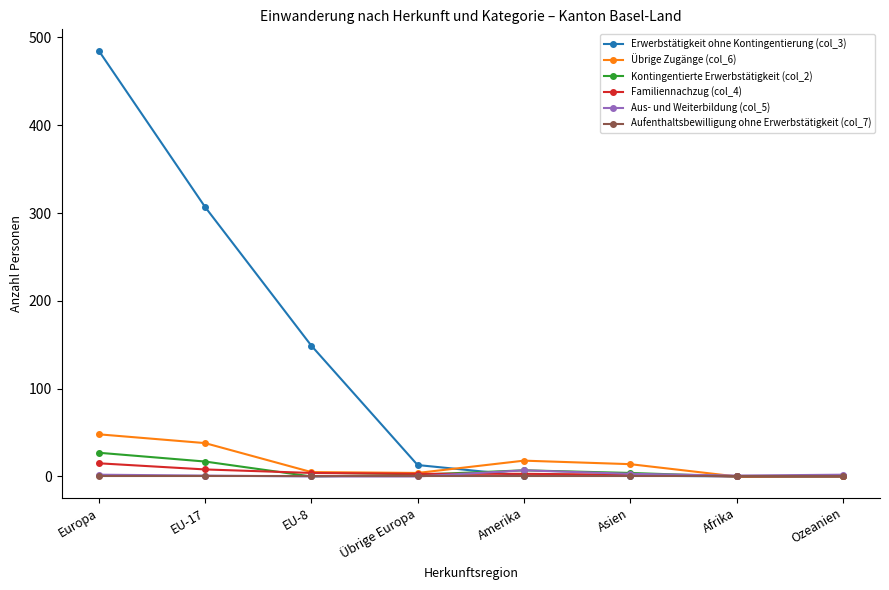

What is the label of the 1st point from the left?

Europa